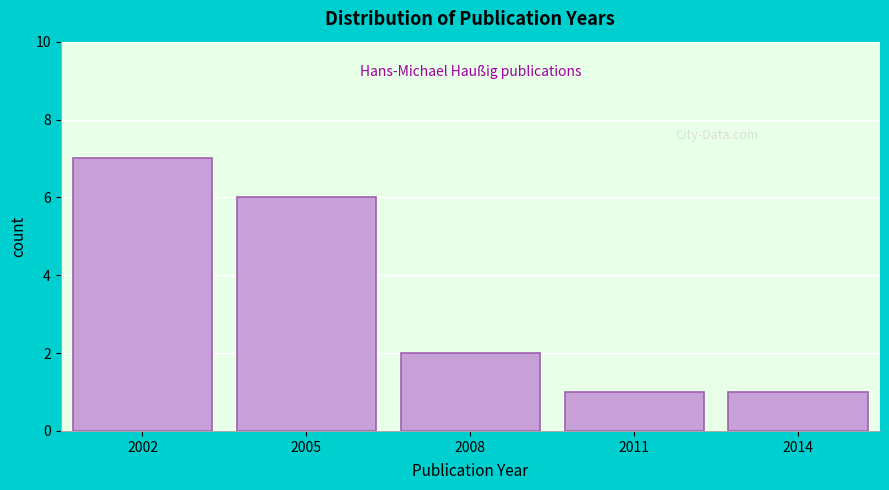

Reading left to right, what are all the values shown in this chart?

2002=7	2005=6	2008=2	2011=1	2014=1